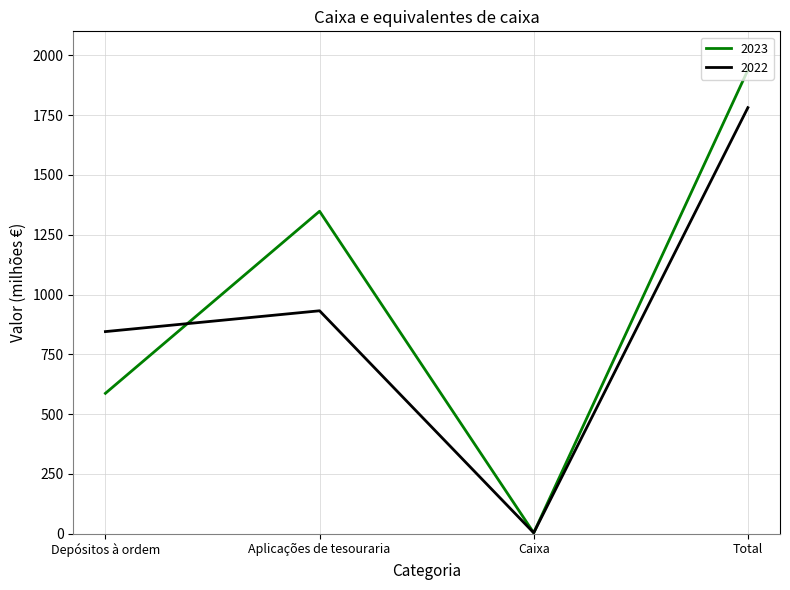

What is the spread (max minus min) of values at Total?

157